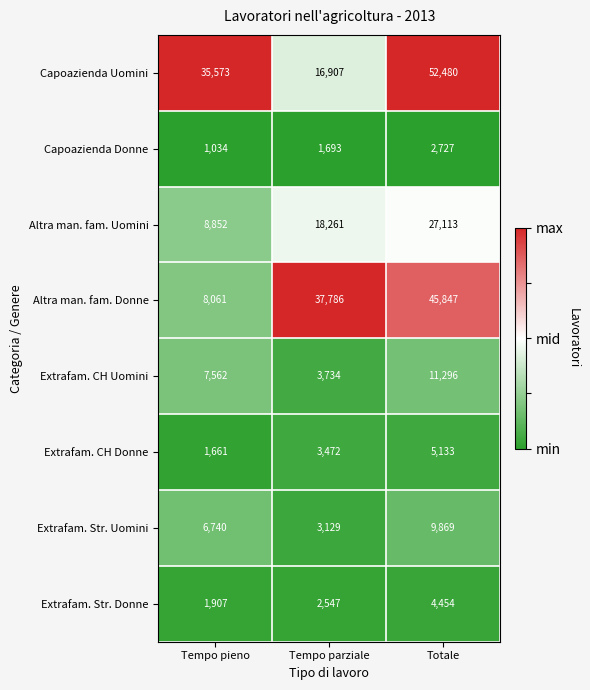

What is the average value of the Capoazienda Donne series?

1818